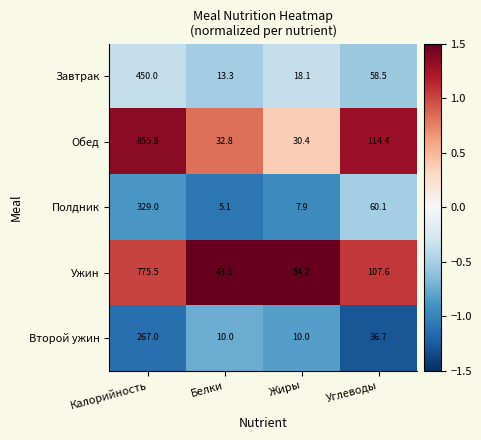

Reading left to right, transcribe all the data shown in this chart.

Завтрак: 450.0	13.3	18.1	58.5
Обед: 855.8	32.8	30.4	114.4
Полдник: 329.0	5.1	7.9	60.1
Ужин: 775.5	43.1	54.2	107.6
Второй ужин: 267.0	10.0	10.0	36.7